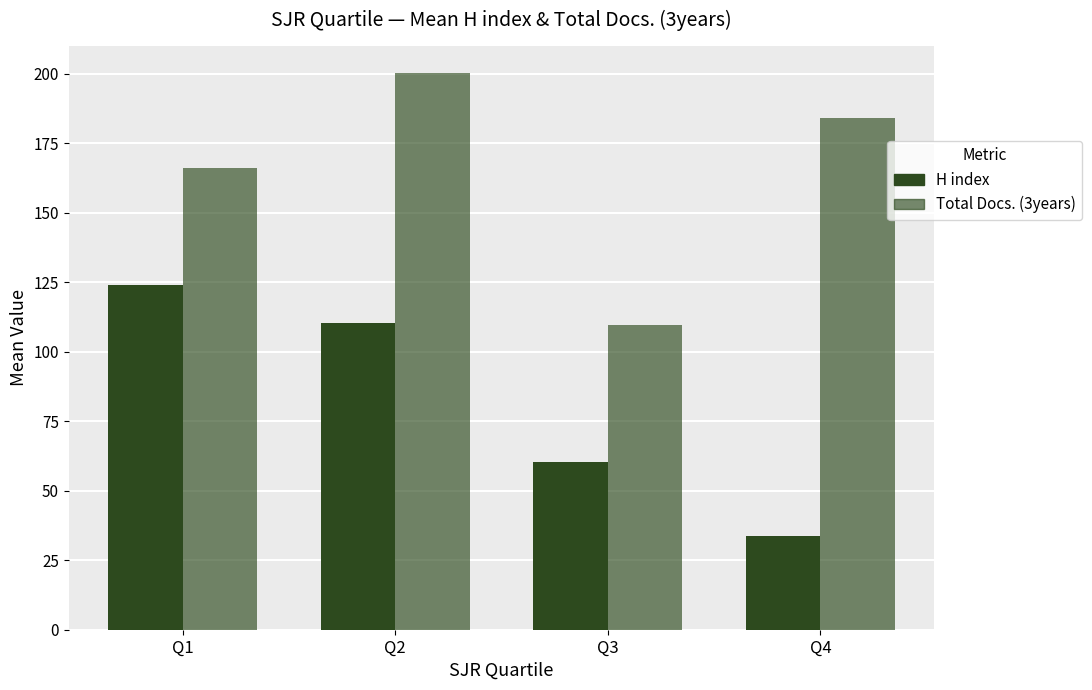

How many groups of bars are there?

4